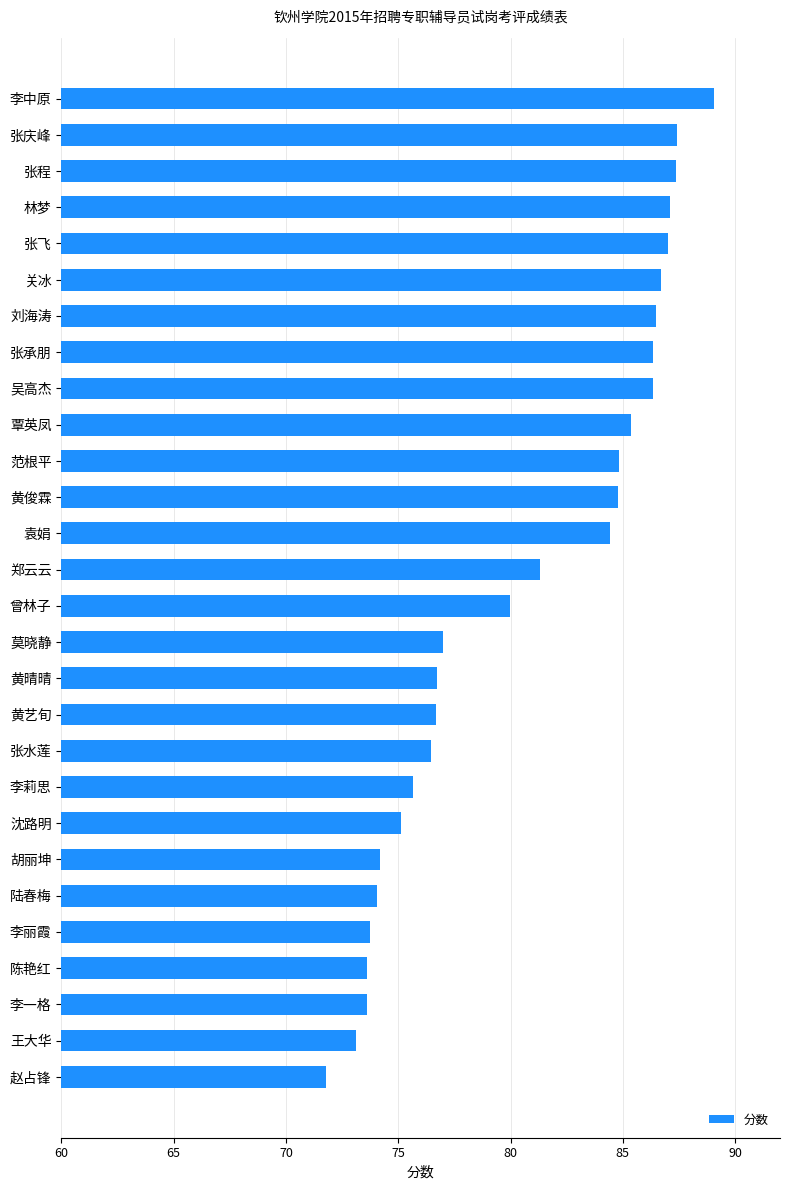

What is the sum of all values?

2256.3